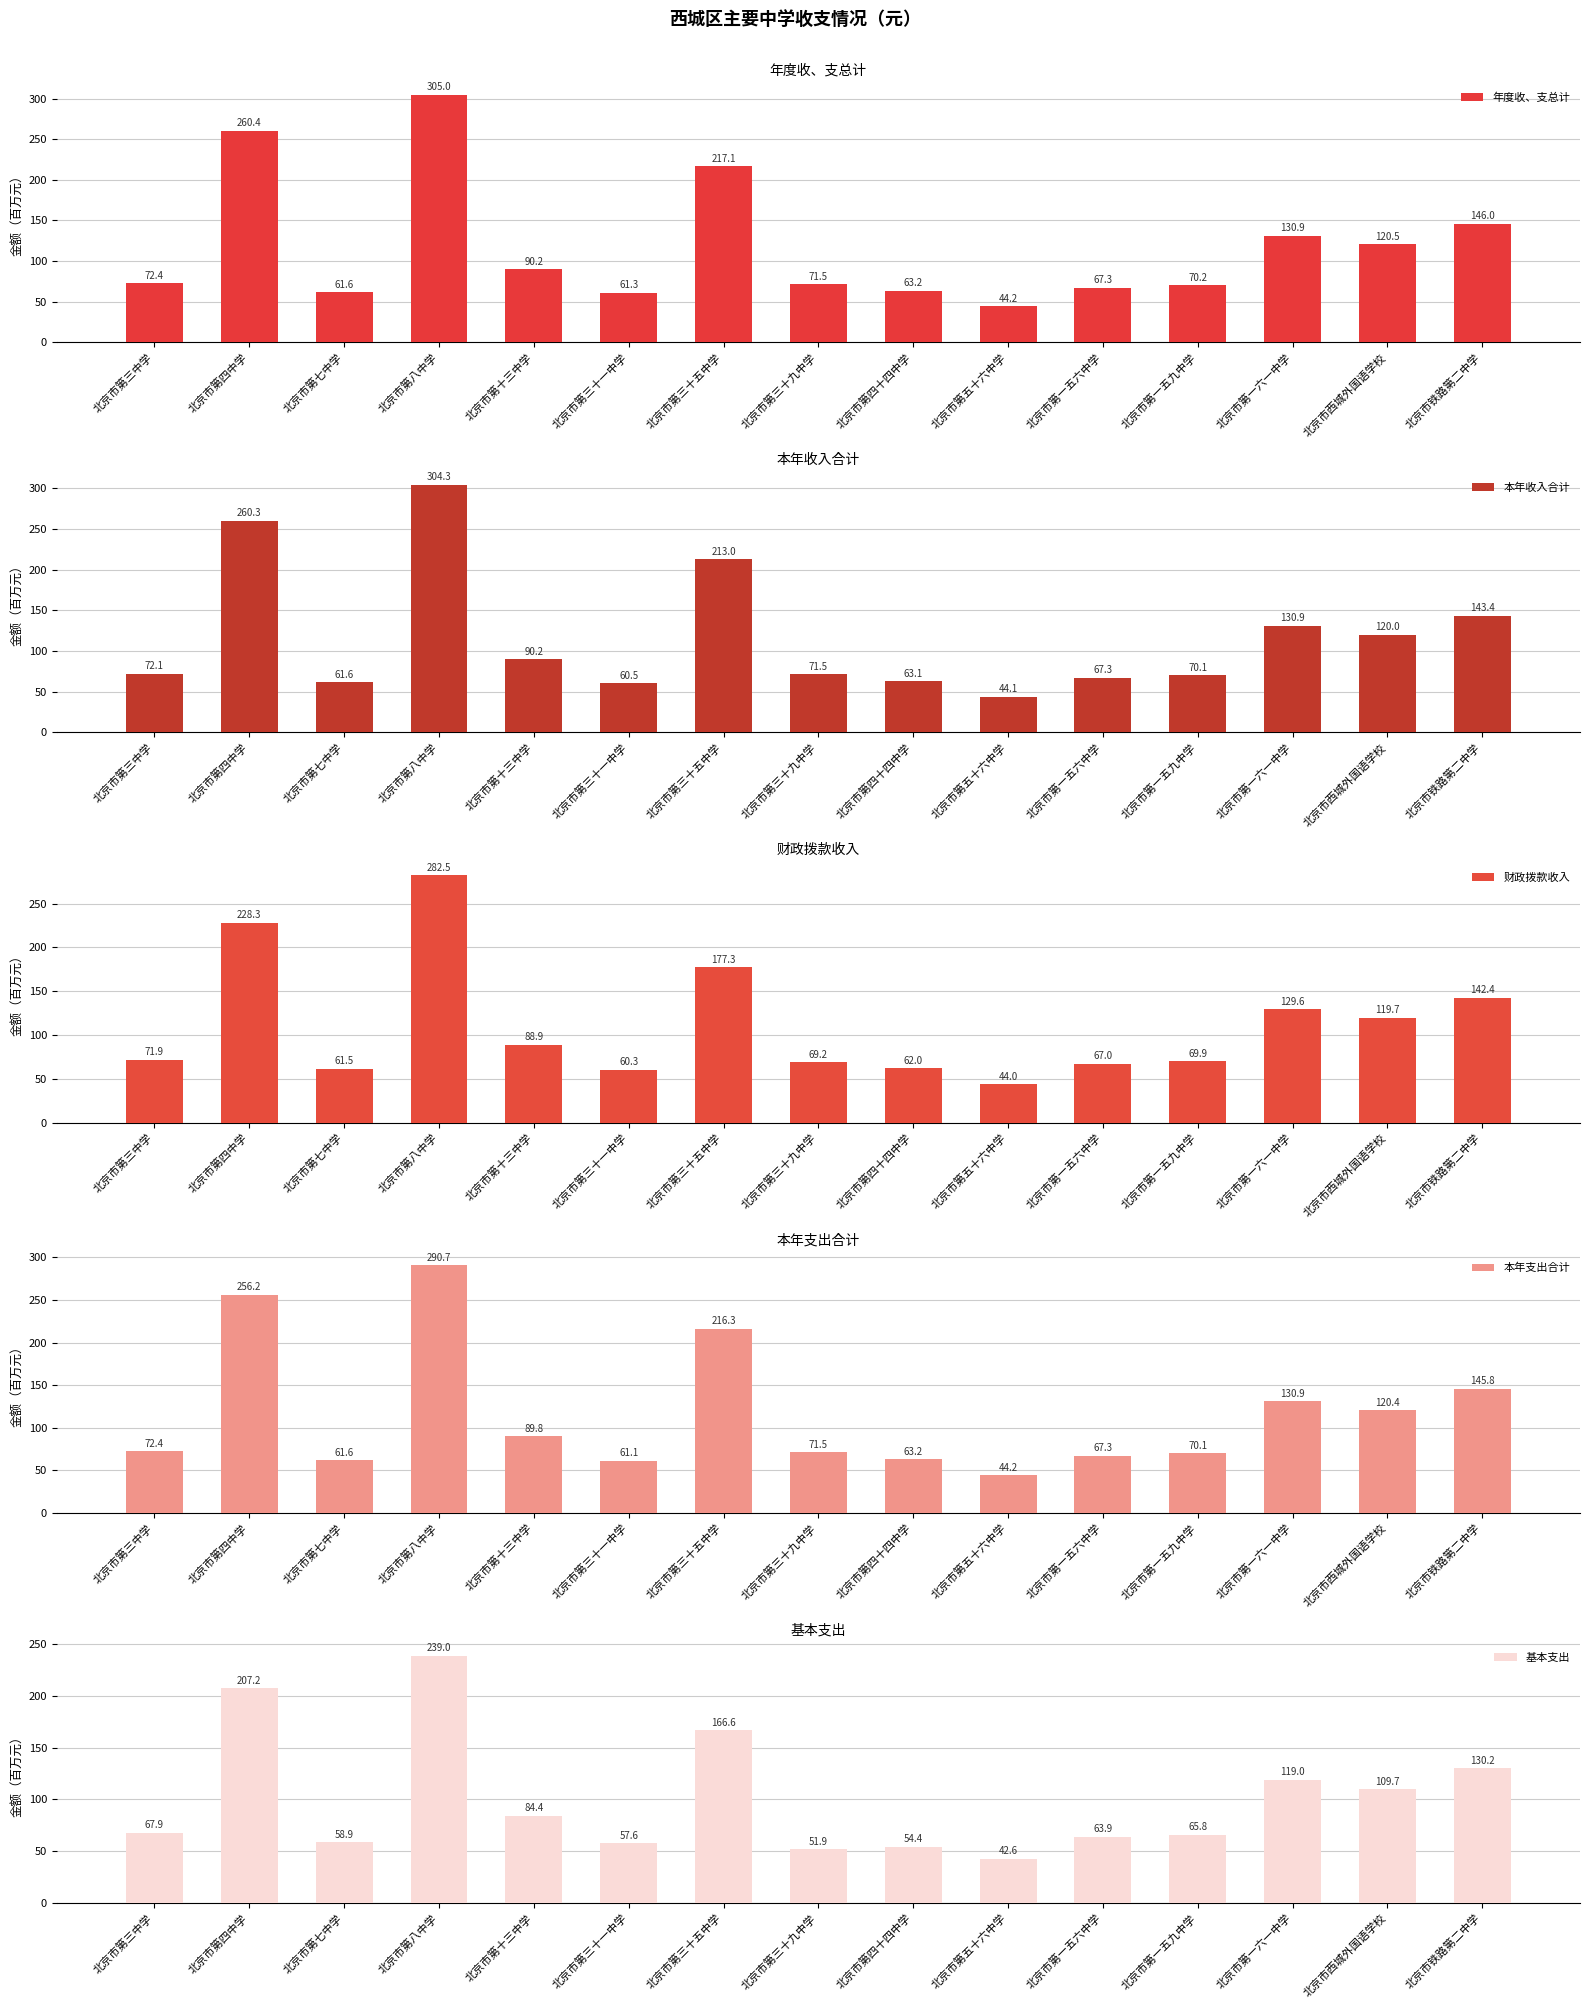

What is the average value of the 基本支出 series?

101.3